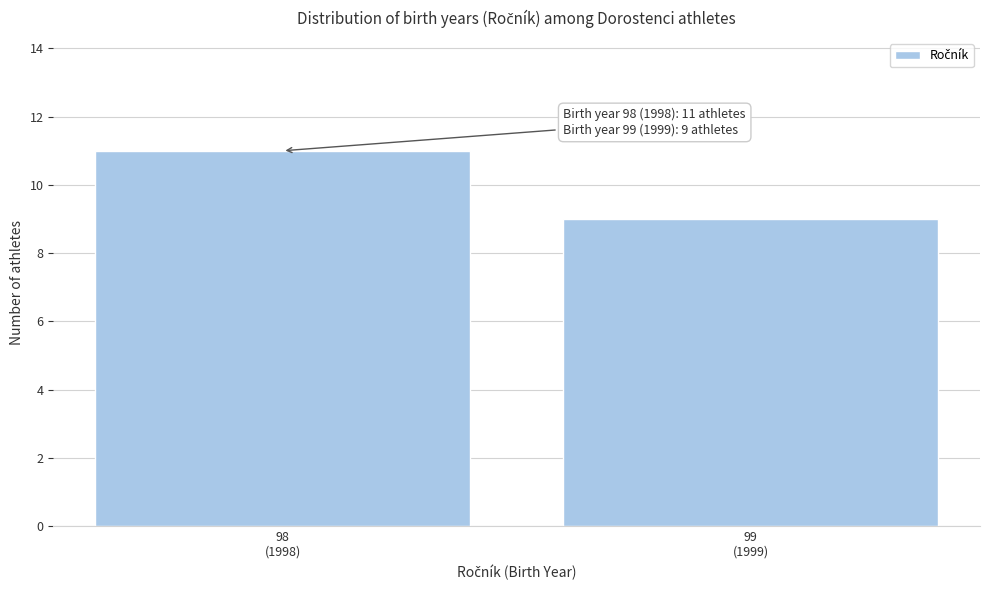

Reading right to left, what are all the values shown in this chart?

9	11